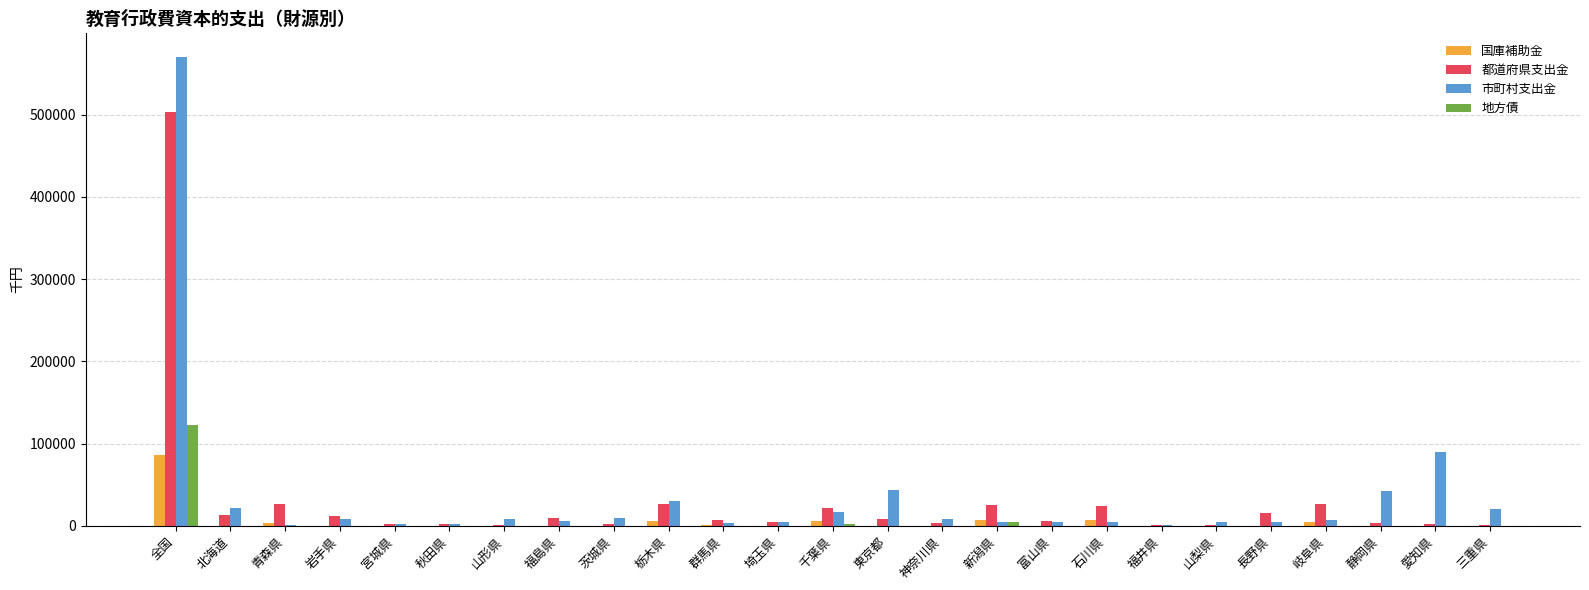

True or false: 国庫補助金 has a value of 0 at 秋田県.

True